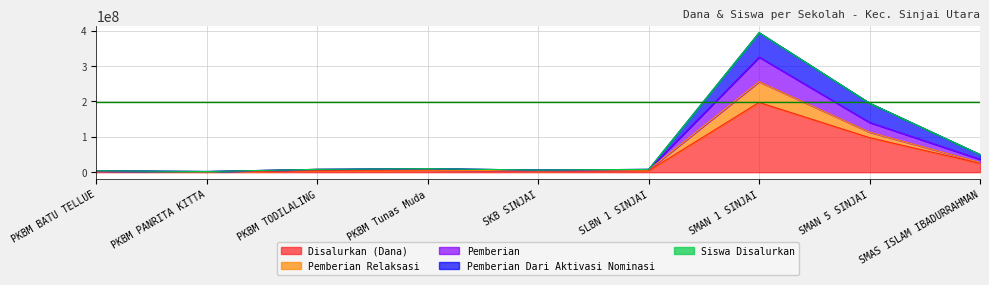

Which category has the highest value in the Disalurkan (Dana) series?

SMAN 1 SINJAI